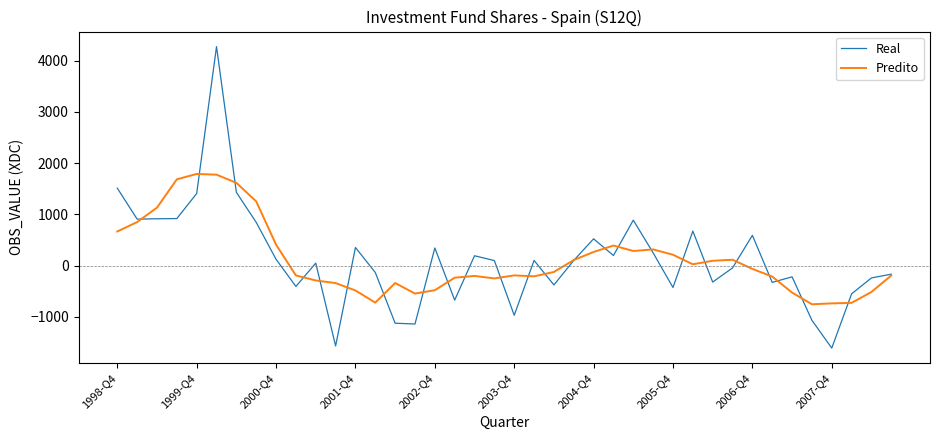

List the series in order of their peak value, lowest first.

Predito, Real